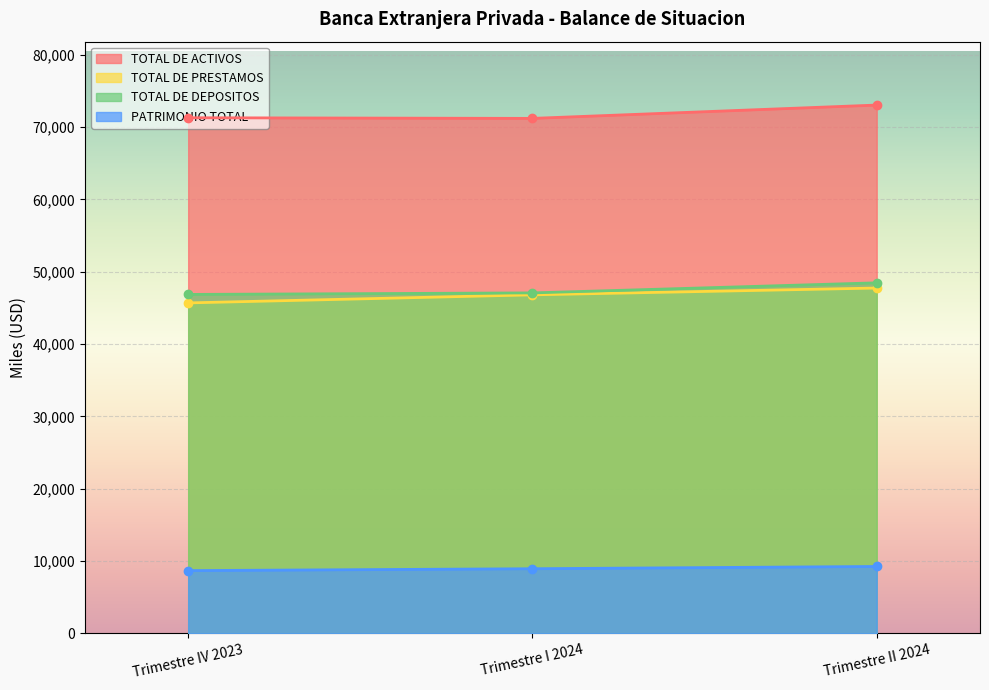

What is the label of the 1st point from the left?

Trimestre IV 2023